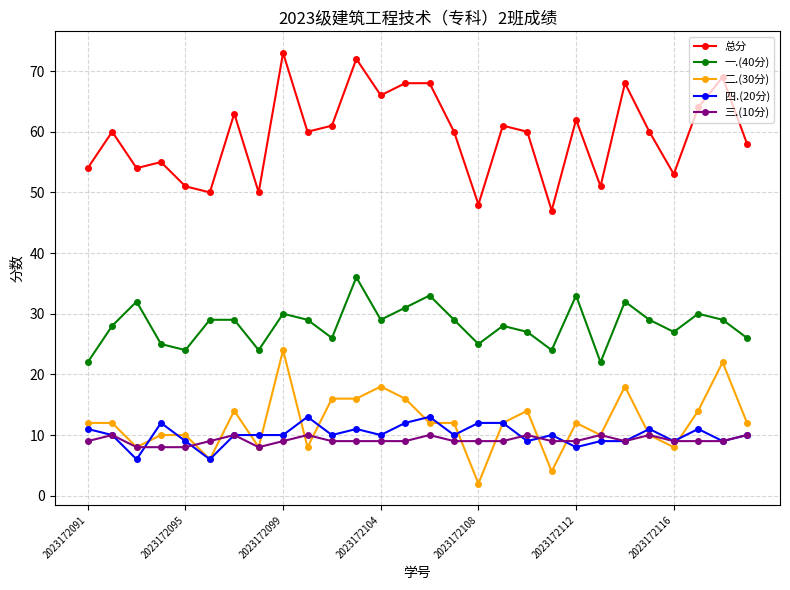

How many data points does each series have?

28